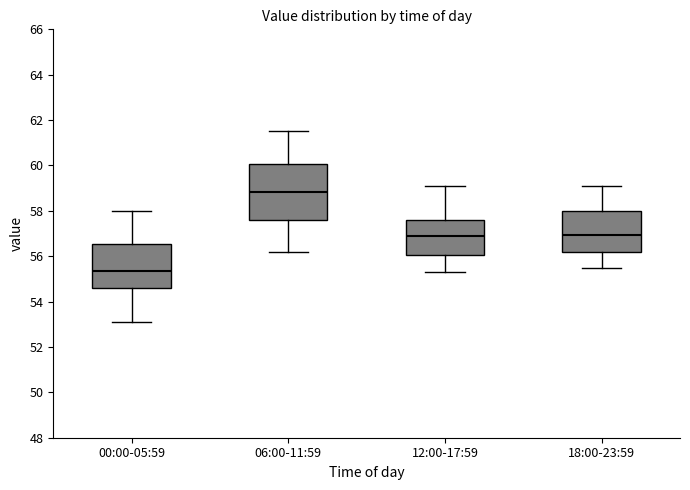

Which box is the tallest, from its lower edge to its upper edge?

06:00-11:59